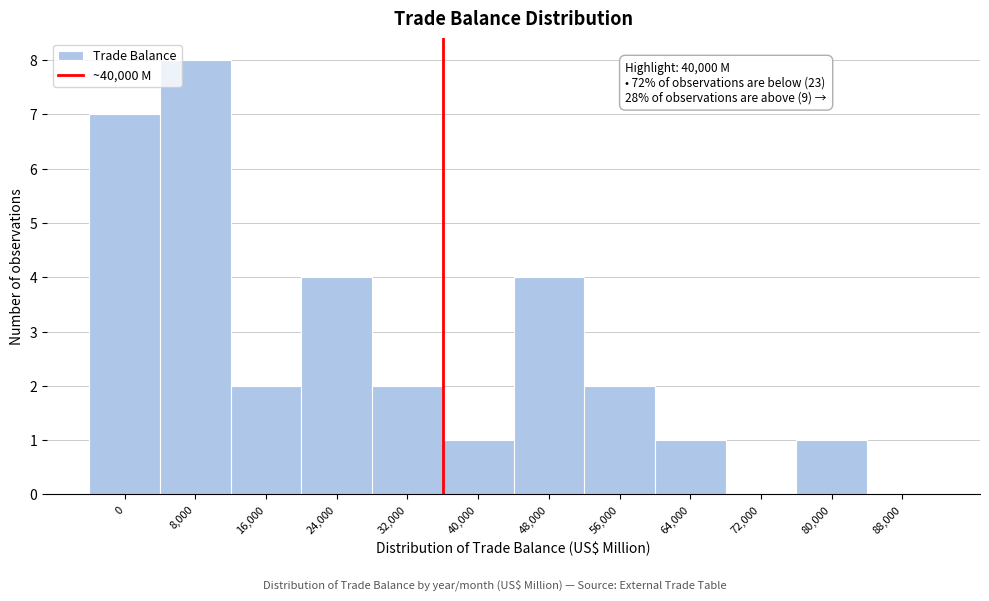

Reading left to right, extract all data points from this chart.

0=7	8,000=8	16,000=2	24,000=4	32,000=2	40,000=1	48,000=4	56,000=2	64,000=1	72,000=0	80,000=1	88,000=0